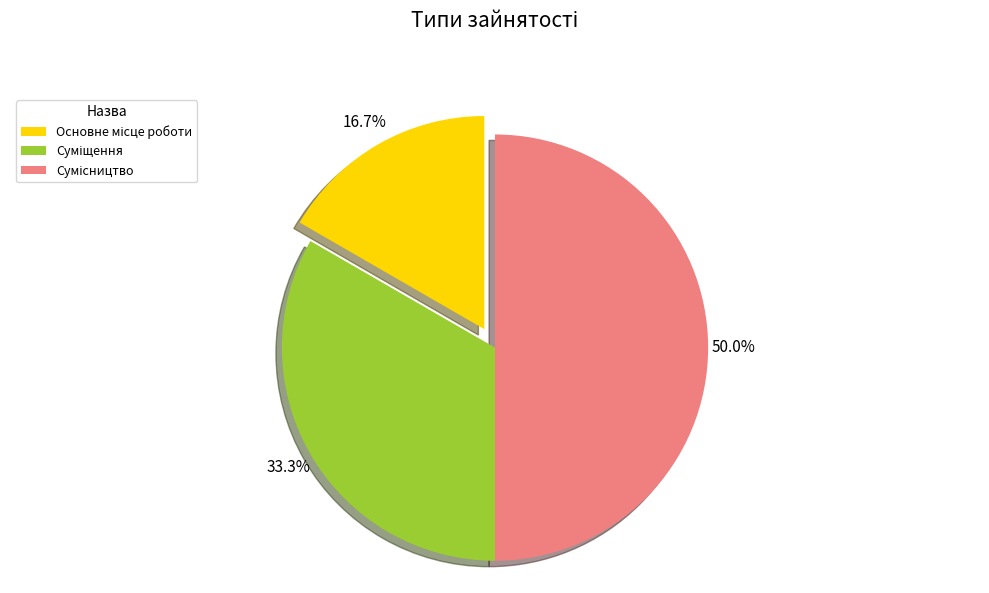

How many segments does this pie chart have?

3